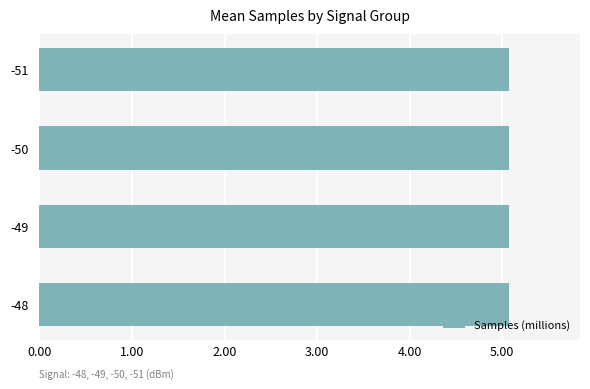

Does the chart contain stacked bars?

No